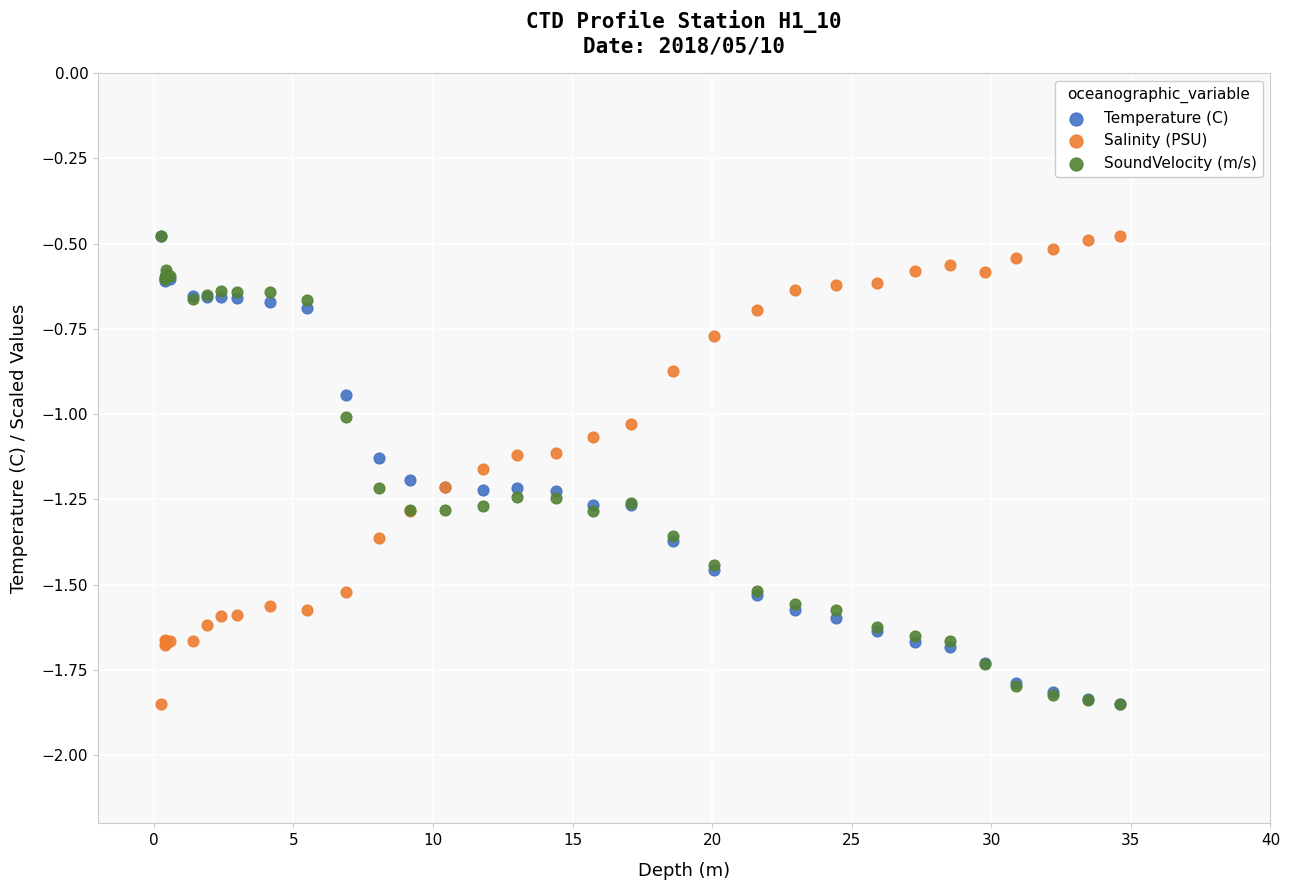

What are all the series names shown in the legend?

Temperature (C), Salinity (PSU), SoundVelocity (m/s)